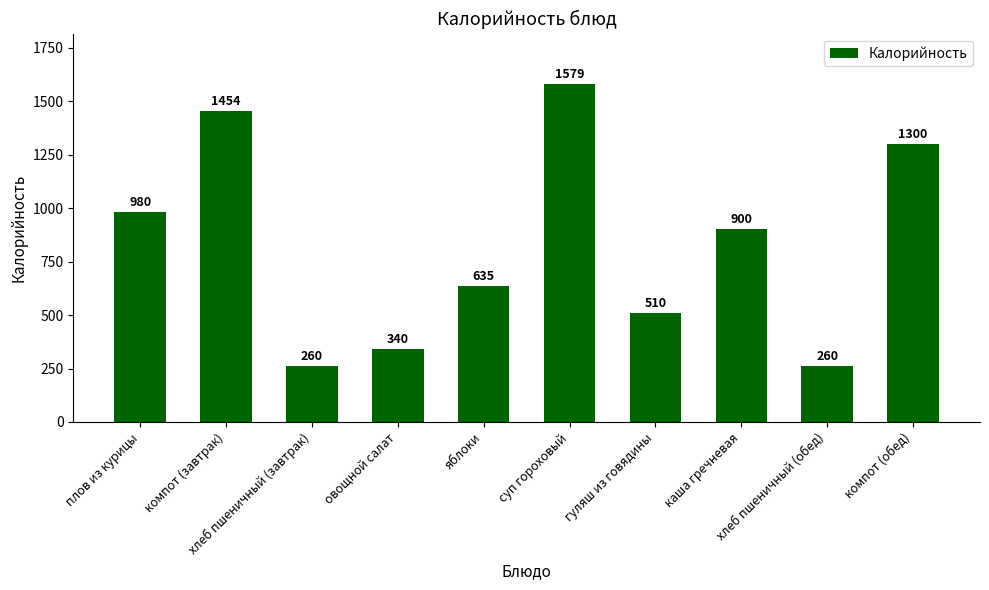

What is the difference between the values at суп гороховый and яблоки?

944